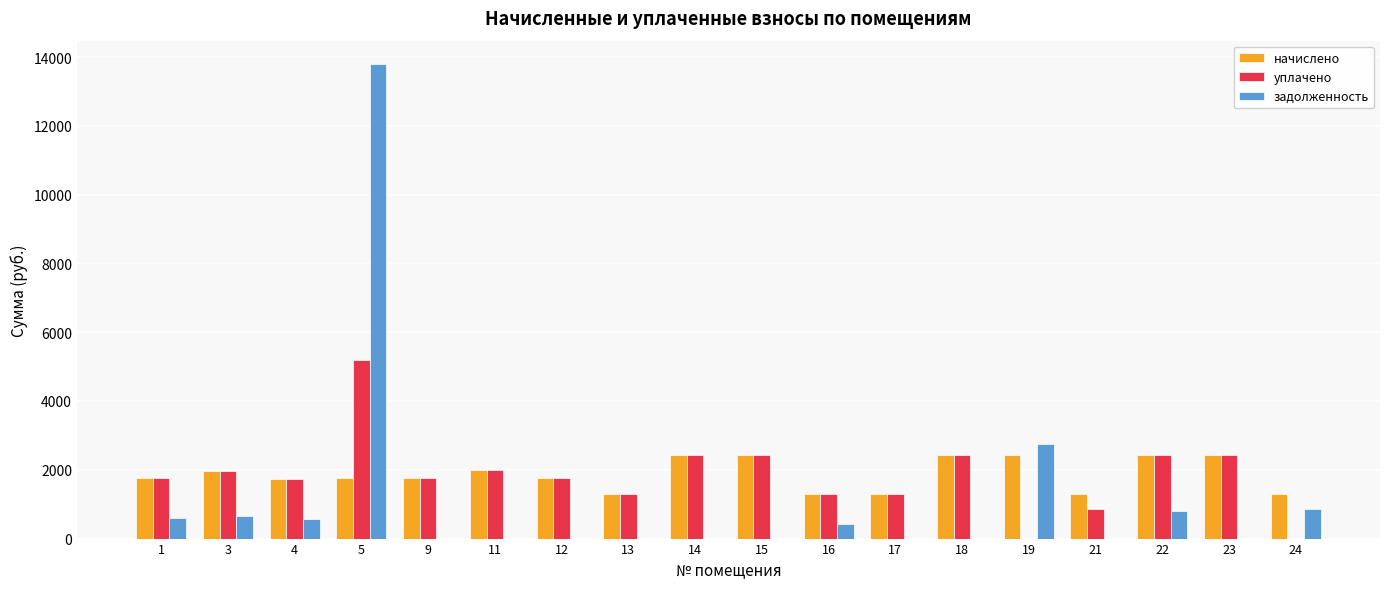

Is the value of начислено at 12 greater than the value of задолженность at 17?

Yes